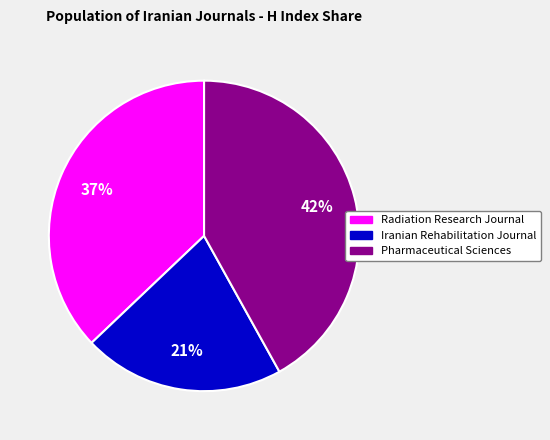

To the nearest percent, what is the average slice percentage?

33%